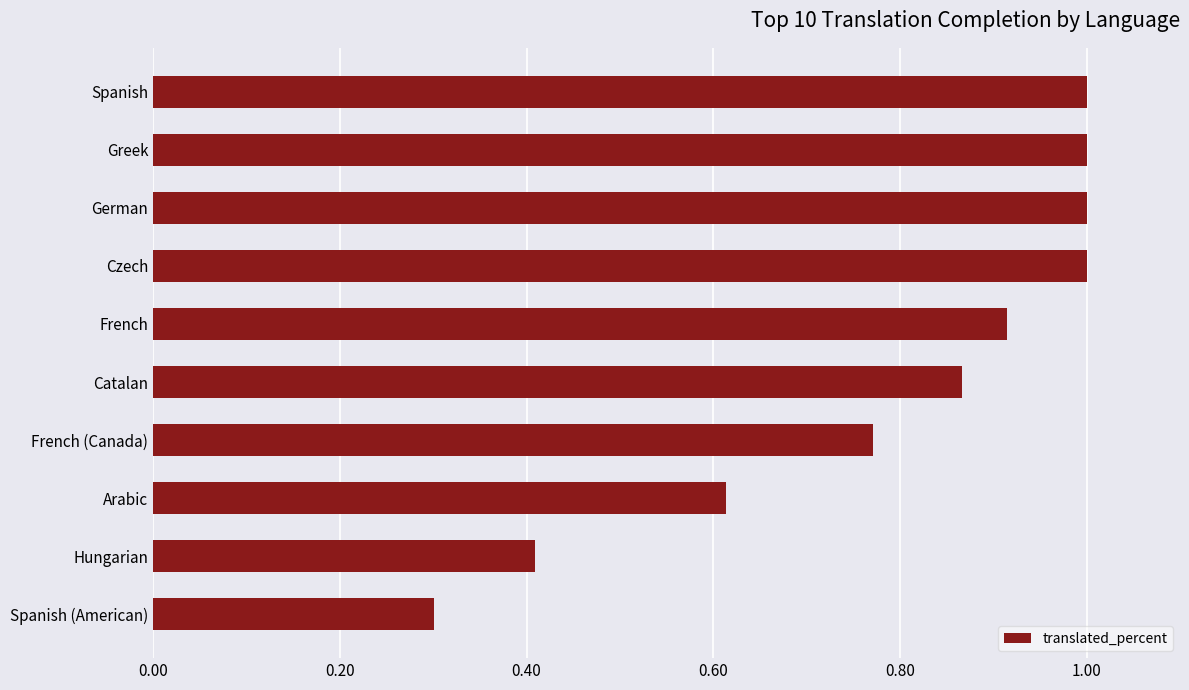

Are the bars grouped side by side (vs. stacked)?

No